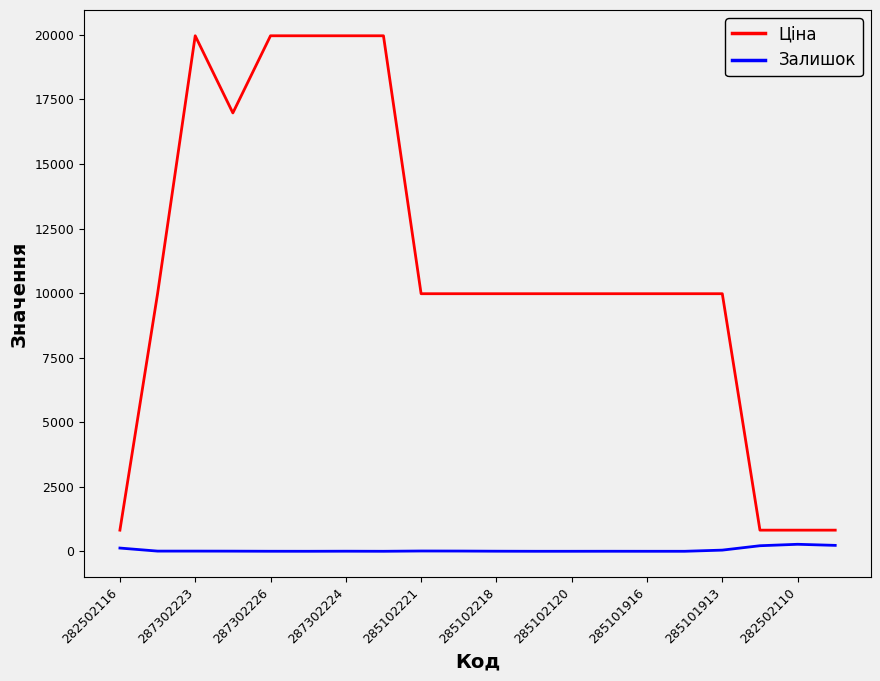

Is this an area chart (filled region under the line)?

No